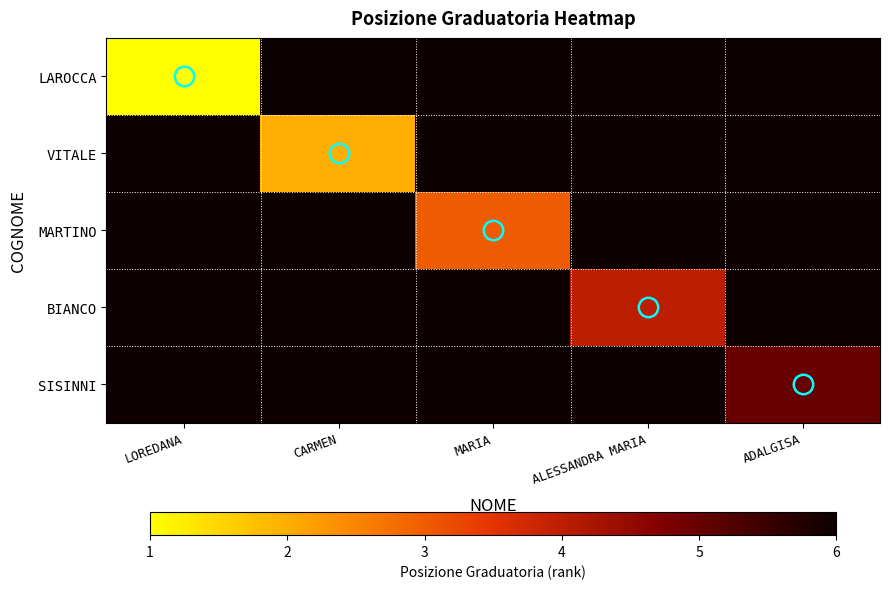

Reading left to right, transcribe all the data shown in this chart.

LAROCCA: LOREDANA=1	CARMEN=6	MARIA=6	ALESSANDRA MARIA=6	ADALGISA=6
VITALE: LOREDANA=6	CARMEN=2	MARIA=6	ALESSANDRA MARIA=6	ADALGISA=6
MARTINO: LOREDANA=6	CARMEN=6	MARIA=3	ALESSANDRA MARIA=6	ADALGISA=6
BIANCO: LOREDANA=6	CARMEN=6	MARIA=6	ALESSANDRA MARIA=4	ADALGISA=6
SISINNI: LOREDANA=6	CARMEN=6	MARIA=6	ALESSANDRA MARIA=6	ADALGISA=5